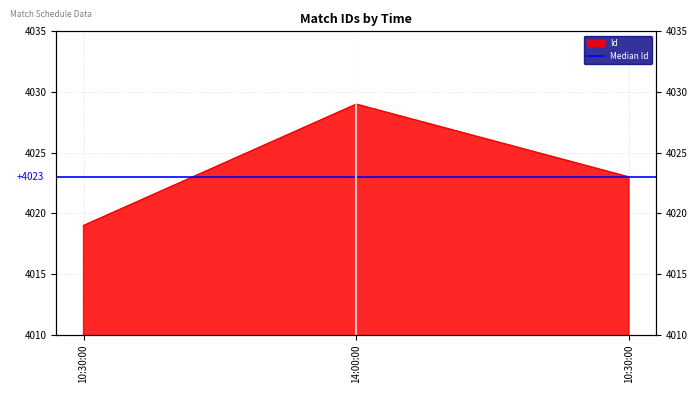

What is the maximum value shown in the chart?

4029